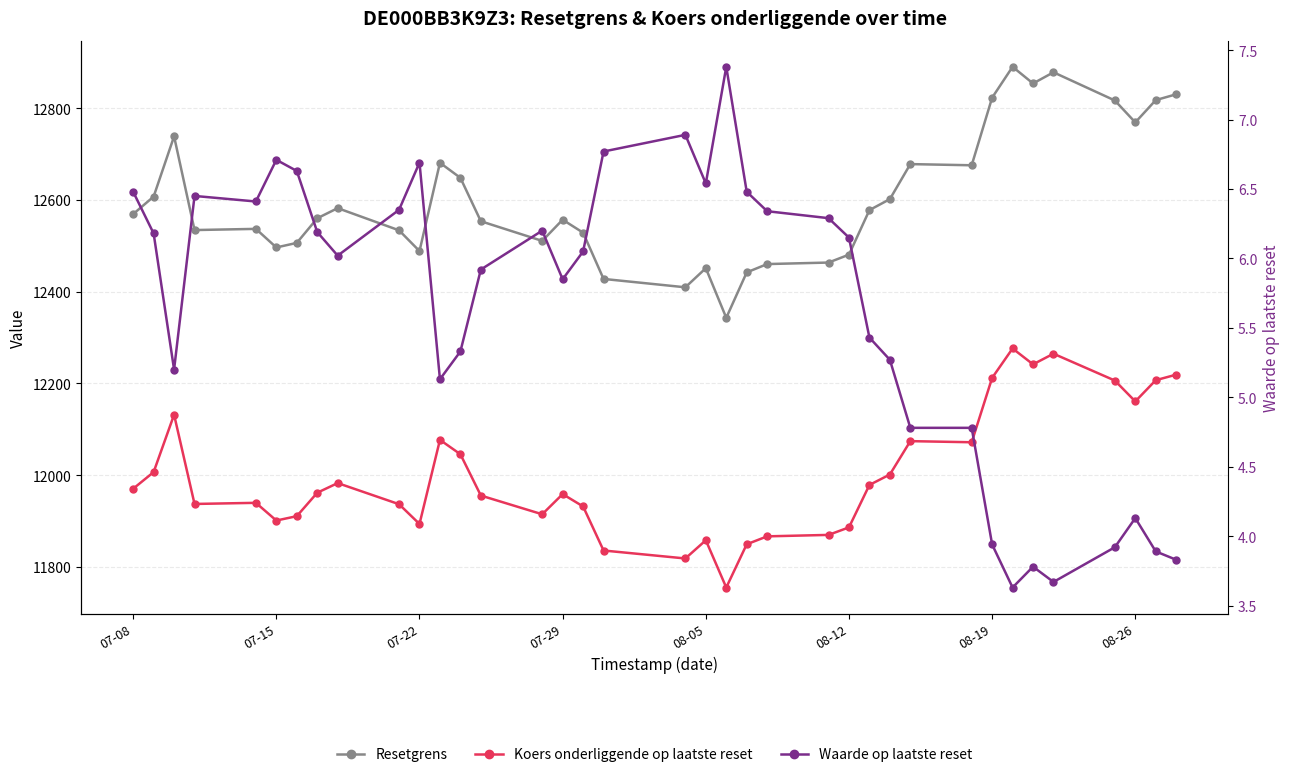

Reading right to left, extract all data points from this chart.

Resetgrens: 12830.2	12817.5	12768.9	12816.7	12878.1	12853.8	12890.1	12822.8	12675.5	12678.0	12601.7	12577.8	12480.7	12463.5	12460.2	12442.1	12343.1	12451.2	12409.6	12427.8	12528.6	12556.9	12510.7	12553.5	12648.1	12680.9	12488.5	12533.7	12582.1	12560.0	12506.4	12496.4	12536.9	12534.3	12738.5	12607.2	12569.2
Koers onderliggende op laatste reset: 12219.2	12207.1	12160.9	12206.4	12264.9	12241.7	12276.3	12212.2	12071.9	12074.3	12001.6	11978.9	11886.4	11870.0	11866.9	11849.6	11755.3	11858.3	11818.6	11836.0	11932.0	11958.9	11915.0	11955.7	12045.8	12077.1	11893.8	11936.9	11982.9	11961.9	11910.8	11901.3	11939.9	11937.4	12131.9	12006.9	11970.6
Waarde op laatste reset: 3.8	3.9	4.1	3.9	3.7	3.8	3.6	3.9	4.8	4.8	5.3	5.4	6.2	6.3	6.3	6.5	7.4	6.5	6.9	6.8	6.0	5.8	6.2	5.9	5.3	5.1	6.7	6.3	6.0	6.2	6.6	6.7	6.4	6.5	5.2	6.2	6.5